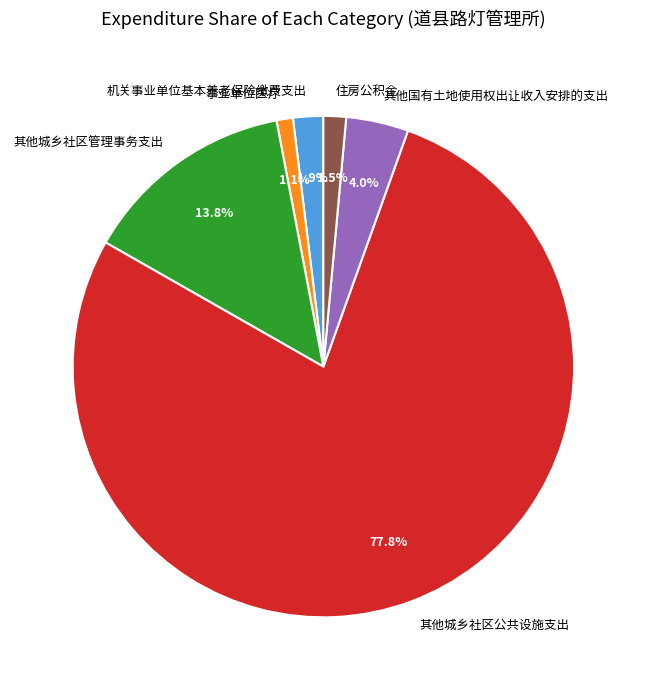

To the nearest percent, what is the combined percentage of 住房公积金 and 其他城乡社区公共设施支出?

79%